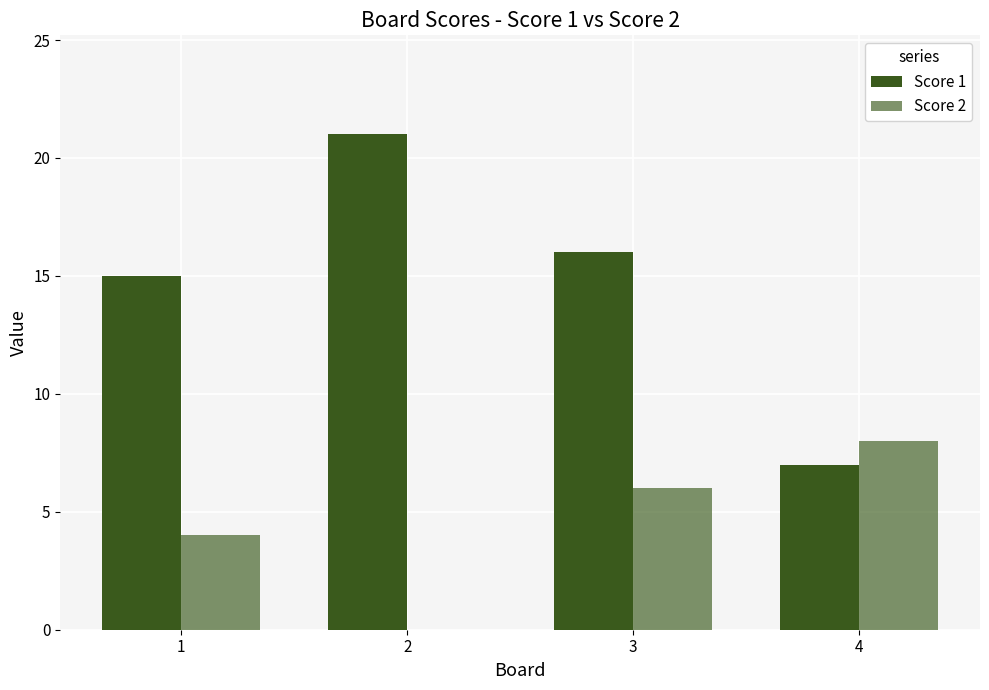

Between 2 and 4, which is larger?

2